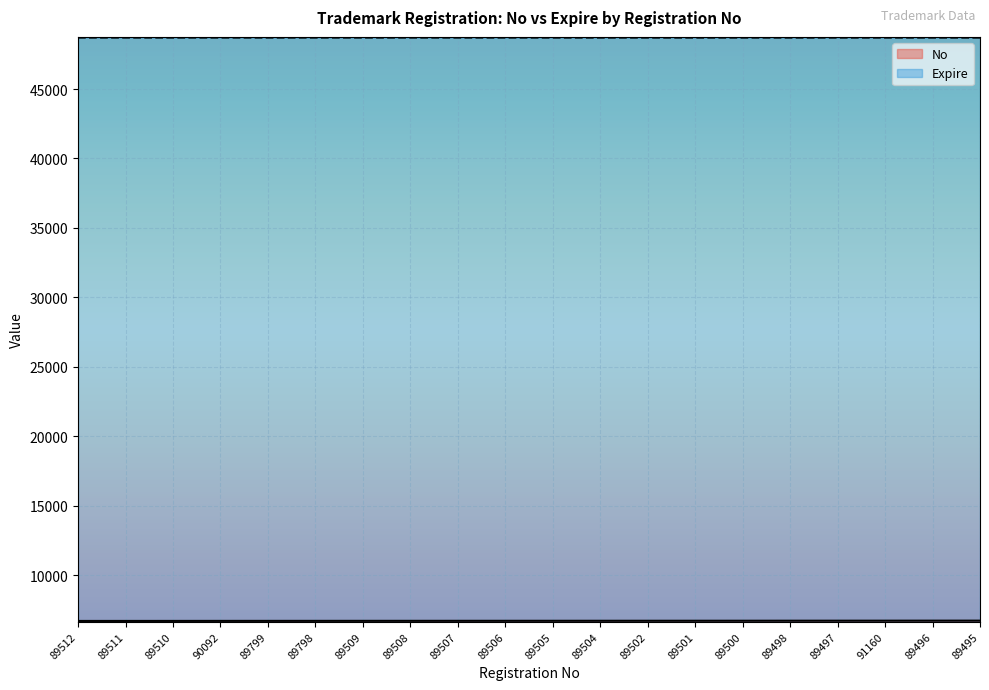

What is the value of the Expire point at the 2nd from the left?

48703